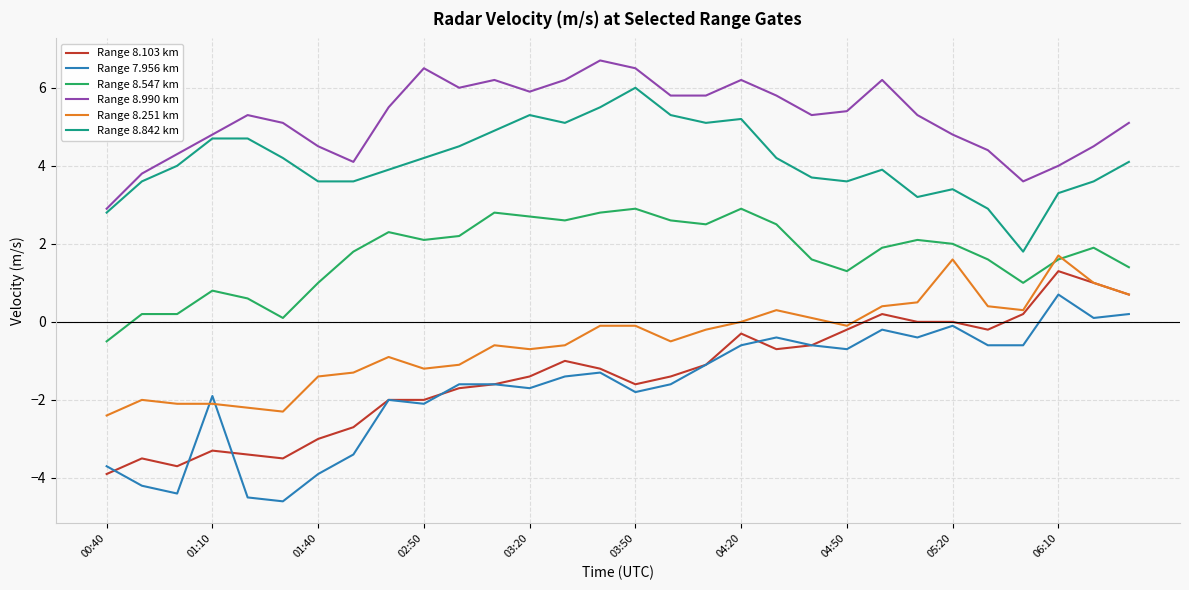

Which series has the largest total across all categories?

Range 8.990 km